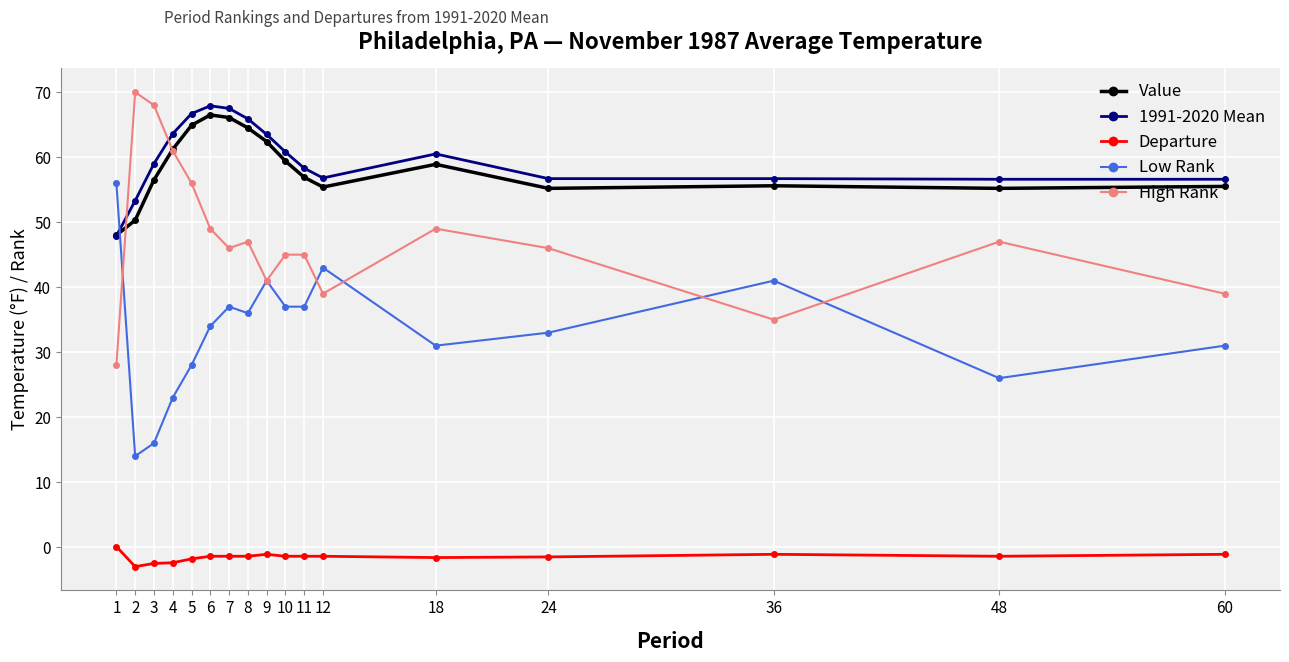

The High Rank series shows 21.8 at 18. True or false?

False